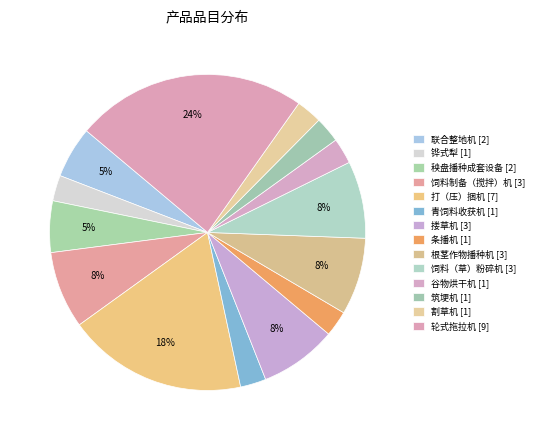

What percentage is the 谷物烘干机 [1] slice, to the nearest percent?

3%